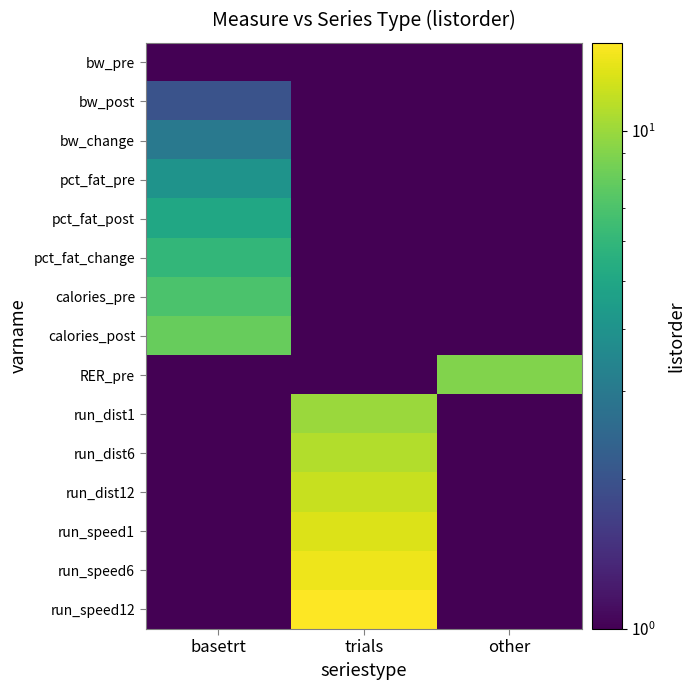

Reading left to right, transcribe all the data shown in this chart.

bw_pre: basetrt=1.0	trials=0.1	other=0.1
bw_post: basetrt=2.0	trials=0.1	other=0.1
bw_change: basetrt=3.0	trials=0.1	other=0.1
pct_fat_pre: basetrt=4.0	trials=0.1	other=0.1
pct_fat_post: basetrt=5.0	trials=0.1	other=0.1
pct_fat_change: basetrt=6.0	trials=0.1	other=0.1
calories_pre: basetrt=7.0	trials=0.1	other=0.1
calories_post: basetrt=8.0	trials=0.1	other=0.1
RER_pre: basetrt=0.1	trials=0.1	other=9.0
run_dist1: basetrt=0.1	trials=10.0	other=0.1
run_dist6: basetrt=0.1	trials=11.0	other=0.1
run_dist12: basetrt=0.1	trials=12.0	other=0.1
run_speed1: basetrt=0.1	trials=13.0	other=0.1
run_speed6: basetrt=0.1	trials=14.0	other=0.1
run_speed12: basetrt=0.1	trials=15.0	other=0.1